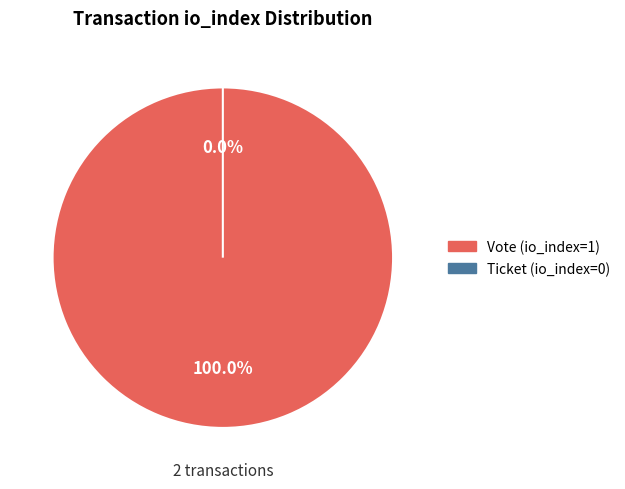

What is the largest slice in the pie chart?

Vote (io_index=1)